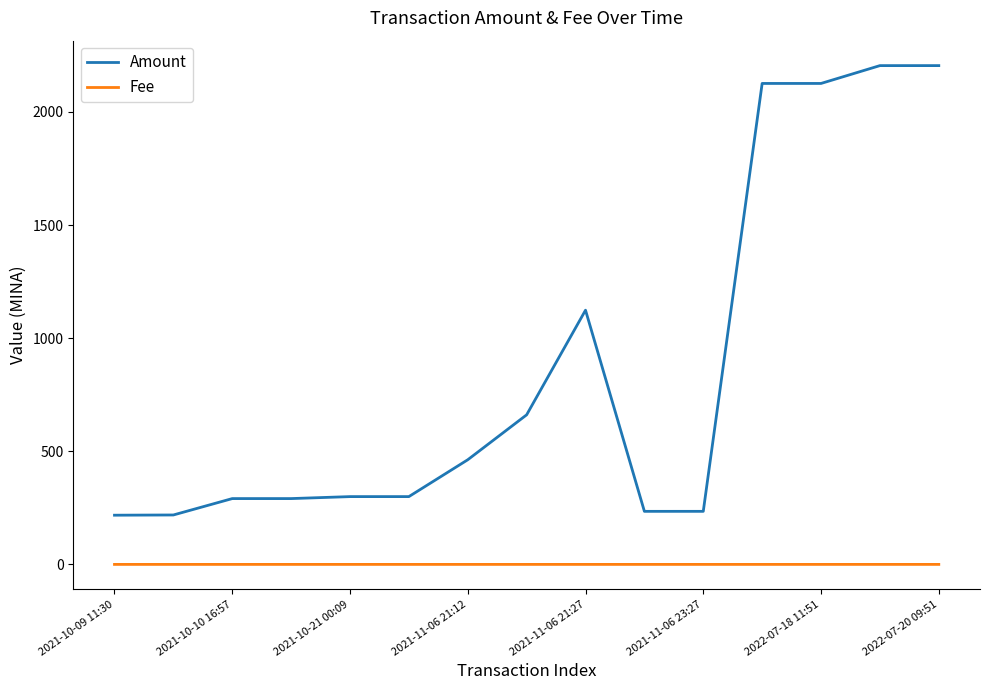

True or false: Amount and Fee intersect in this chart.

False